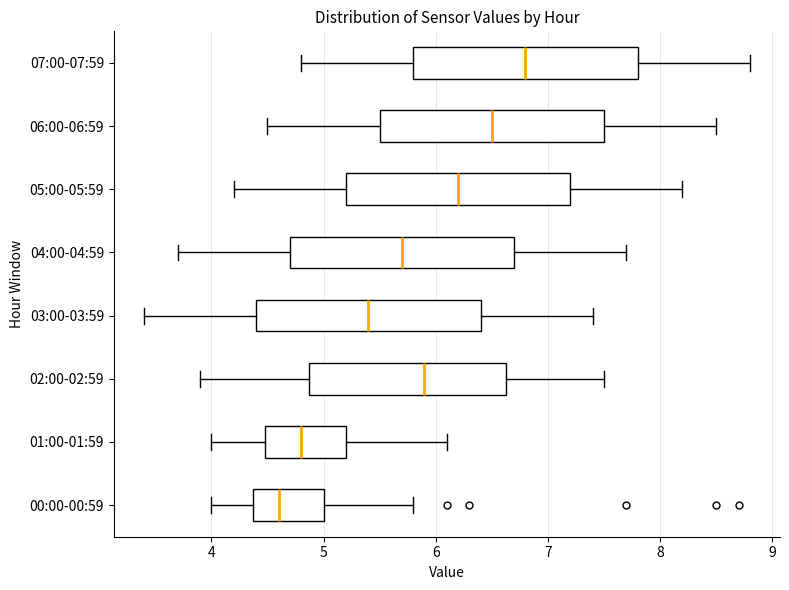

Reading bottom to top, transcribe this box plot: for each box, give where its median line is, the range the box spans, and where its two whiskers end, as read against the x-axis. The values are not printed on the chart, so give them approximately, as read against the axis.

00:00-00:59: median 4.6, box 4.4 to 5.0, whiskers 4.0 to 5.8
01:00-01:59: median 4.8, box 4.5 to 5.2, whiskers 4.0 to 6.1
02:00-02:59: median 5.9, box 4.9 to 6.6, whiskers 3.9 to 7.5
03:00-03:59: median 5.4, box 4.4 to 6.4, whiskers 3.4 to 7.4
04:00-04:59: median 5.7, box 4.7 to 6.7, whiskers 3.7 to 7.7
05:00-05:59: median 6.2, box 5.2 to 7.2, whiskers 4.2 to 8.2
06:00-06:59: median 6.5, box 5.5 to 7.5, whiskers 4.5 to 8.5
07:00-07:59: median 6.8, box 5.8 to 7.8, whiskers 4.8 to 8.8